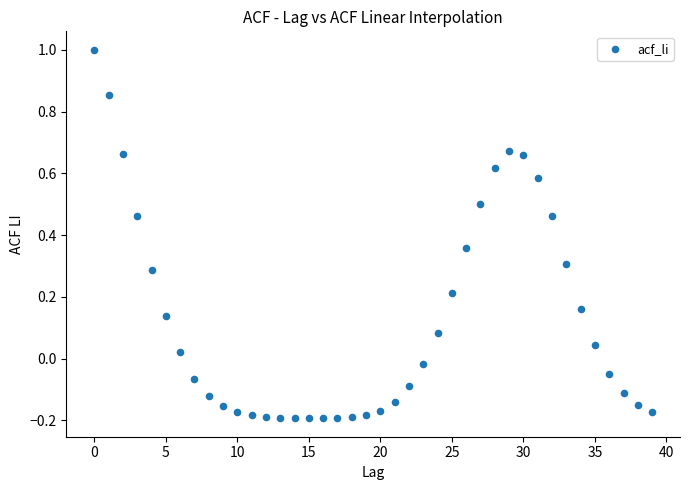

What is the range of Y values (max minus min)?

1.2